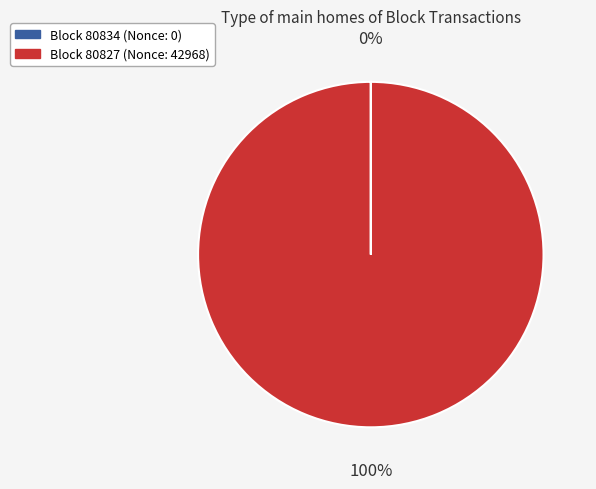

To the nearest percent, what is the difference between the largest and smallest slice percentages?

100%